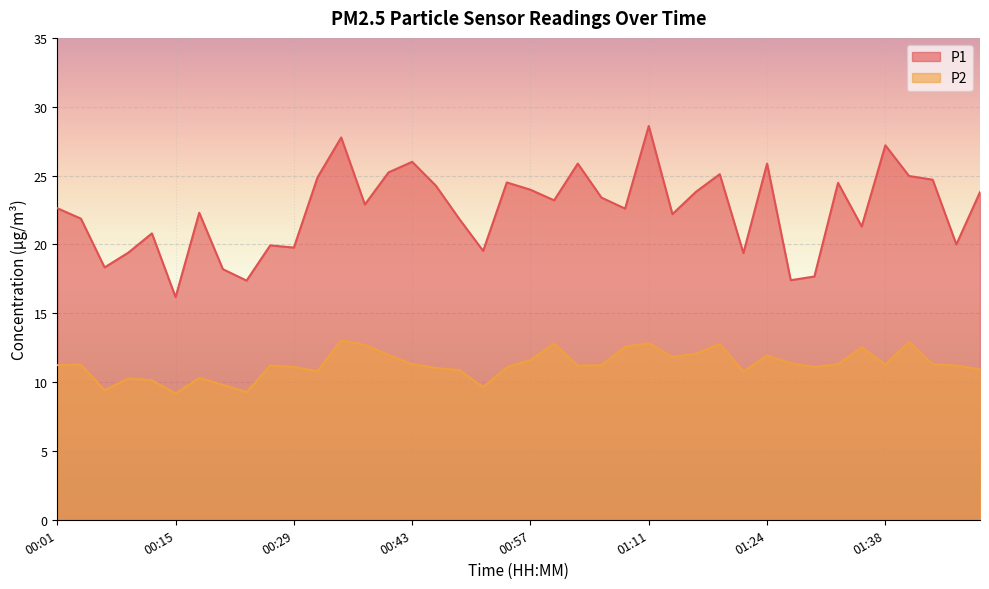

What are all the series names shown in the legend?

P1, P2